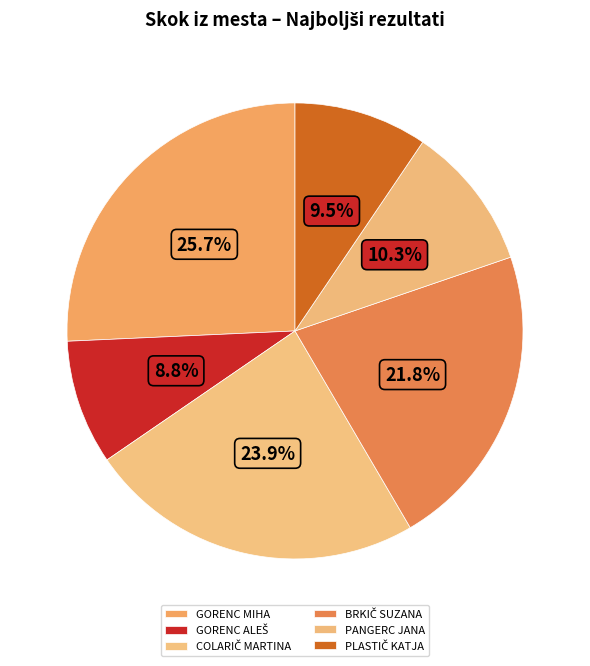

To the nearest percent, what is the average slice percentage?

17%